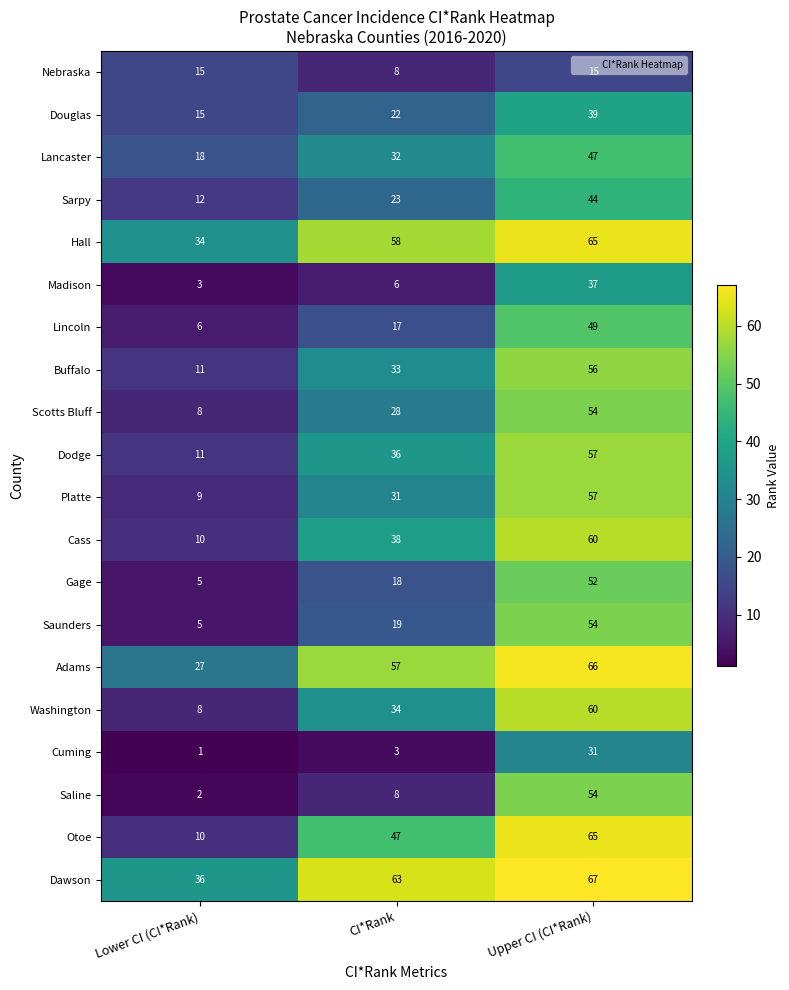

What is the greatest value displayed?

67